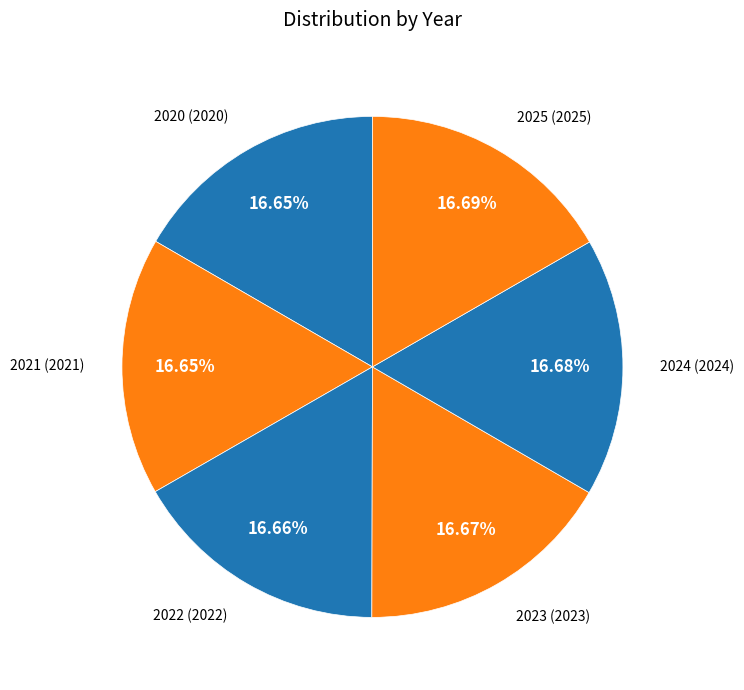

Combined, do 2025 and 2021 account for over 50%?

No